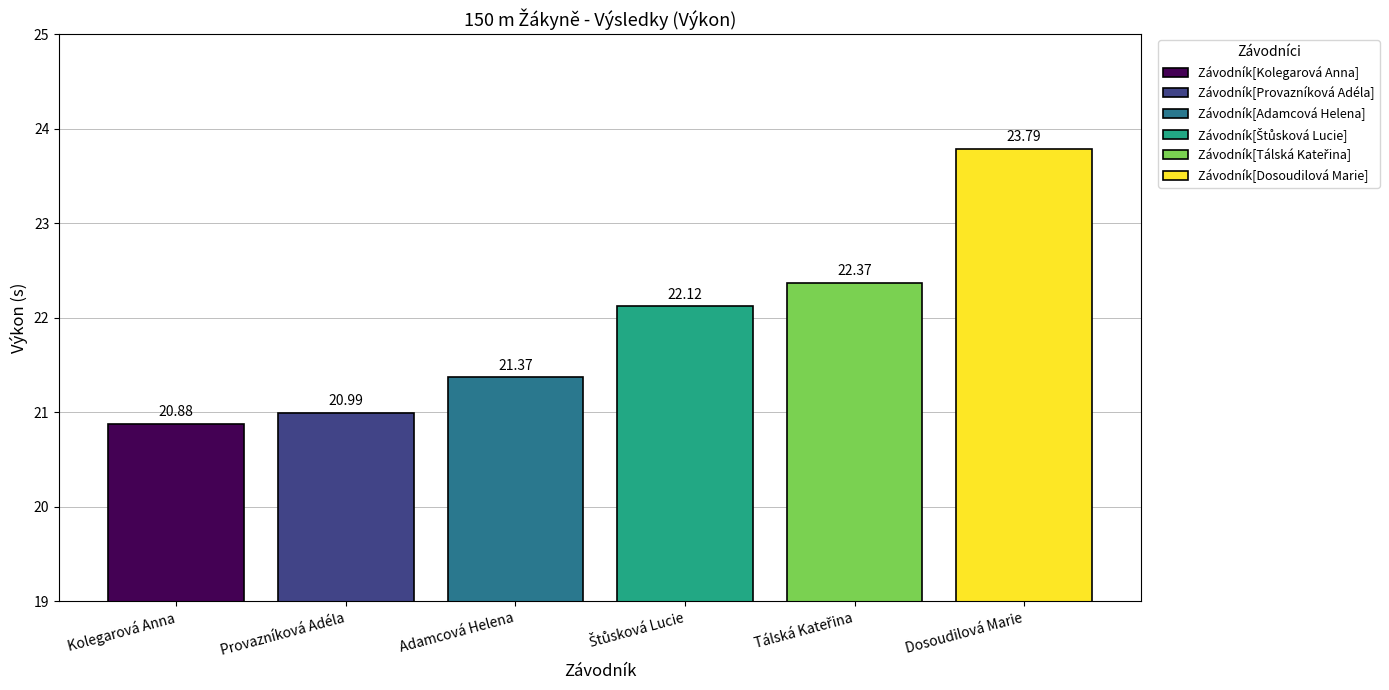

At which category does the chart reach its peak across all series?

Dosoudilová Marie